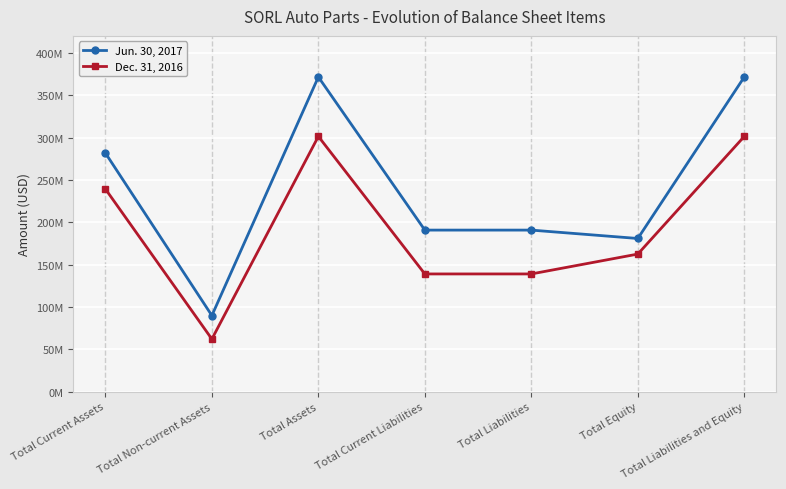

The Jun. 30, 2017 series shows 89800210 at Total Non-current Assets. True or false?

True